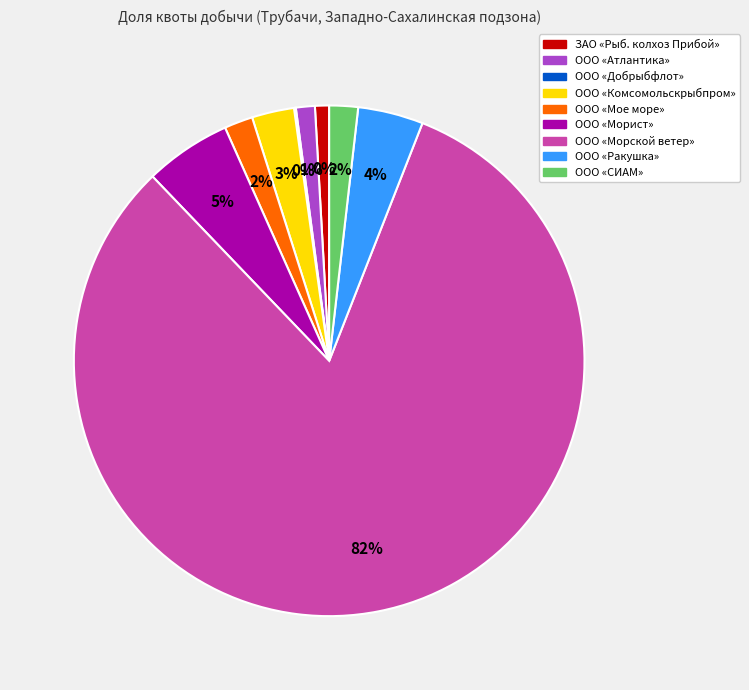

To the nearest percent, what is the difference between the largest and smallest slice percentages?

82%